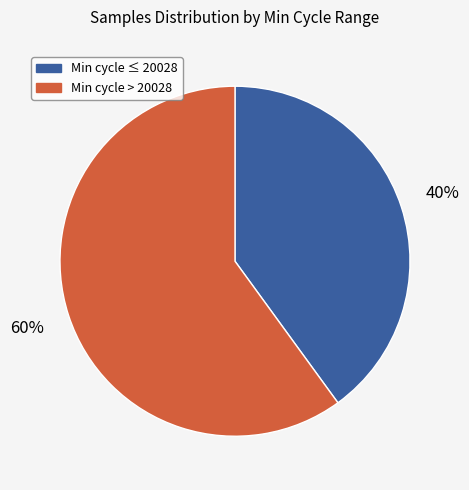

Does any single category account for the majority?

Yes